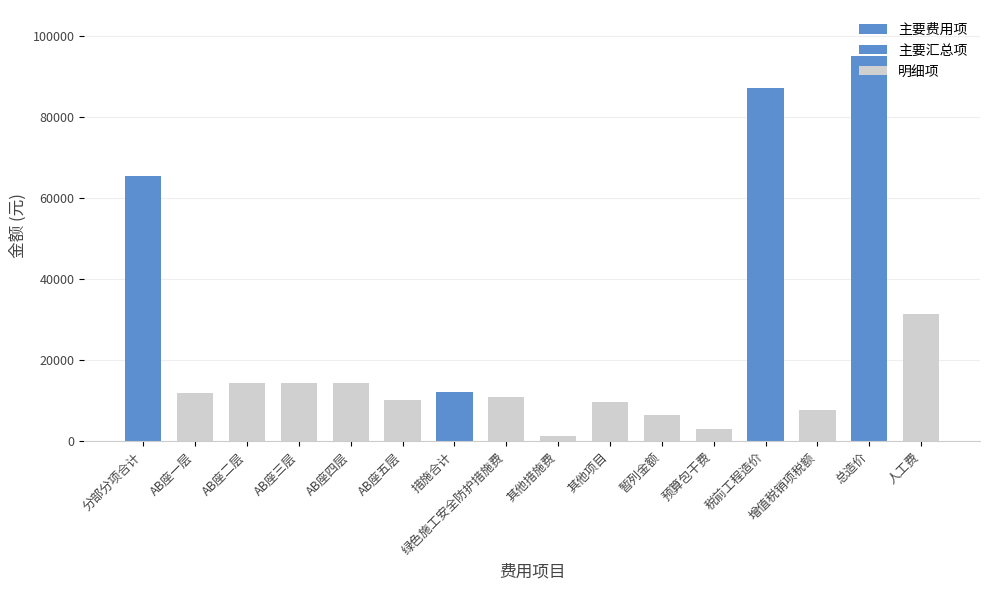

Reading left to right, transcribe all the data shown in this chart.

分部分项合计=65479.7	AB座一层=11990.4	AB座二层=14426.6	AB座三层=14426.6	AB座四层=14426.6	AB座五层=10209.6	措施合计=12049.3	绿色施工安全防护措施费=10838.1	其他措施费=1211.2	其他项目=9577.9	暂列金额=6548.0	预算包干费=3029.9	税前工程造价=87106.9	增值税销项税额=7839.6	总造价=94946.6	人工费=31492.4